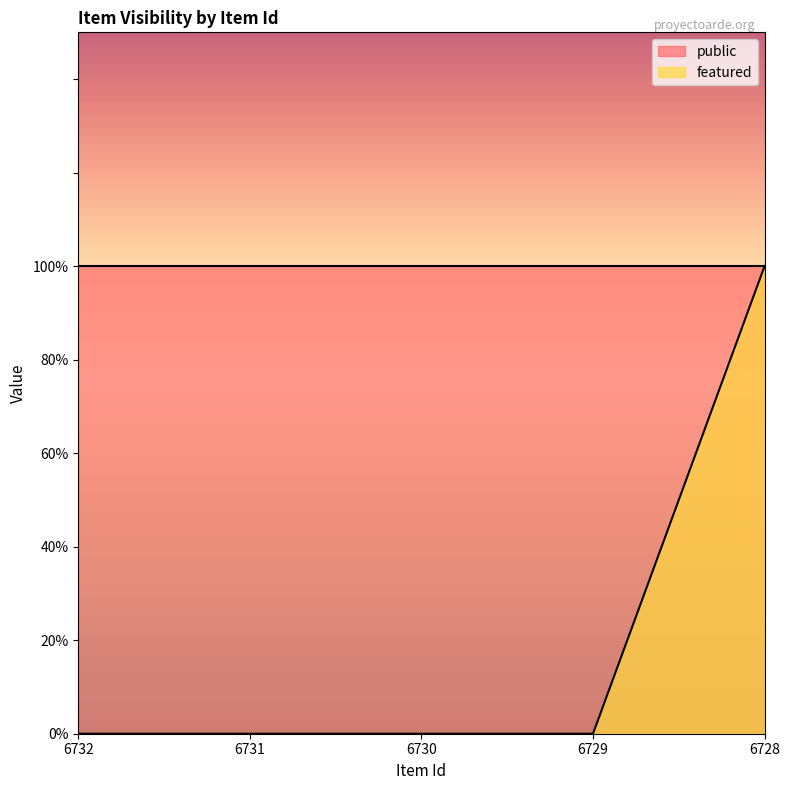

Where is the data nearest to the value 0?

6732